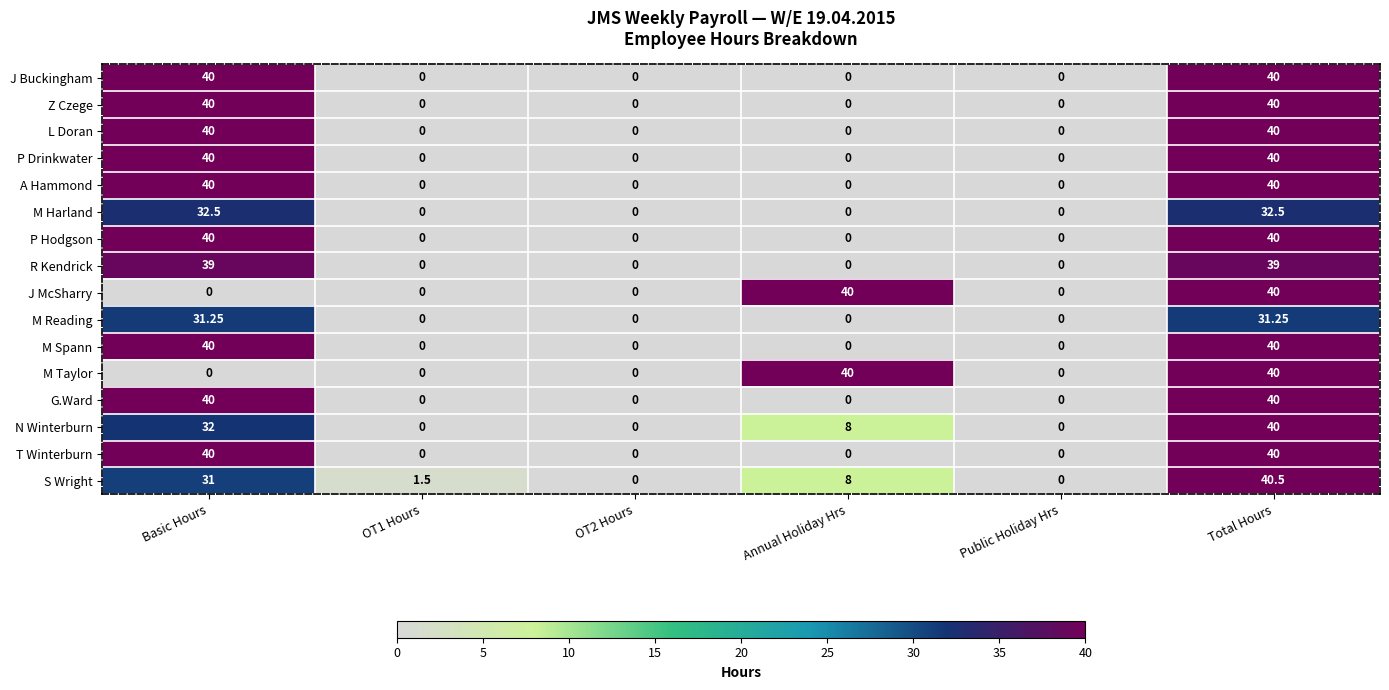

Is the value of M Taylor at Annual Holiday Hrs greater than the value of L Doran at OT1 Hours?

Yes